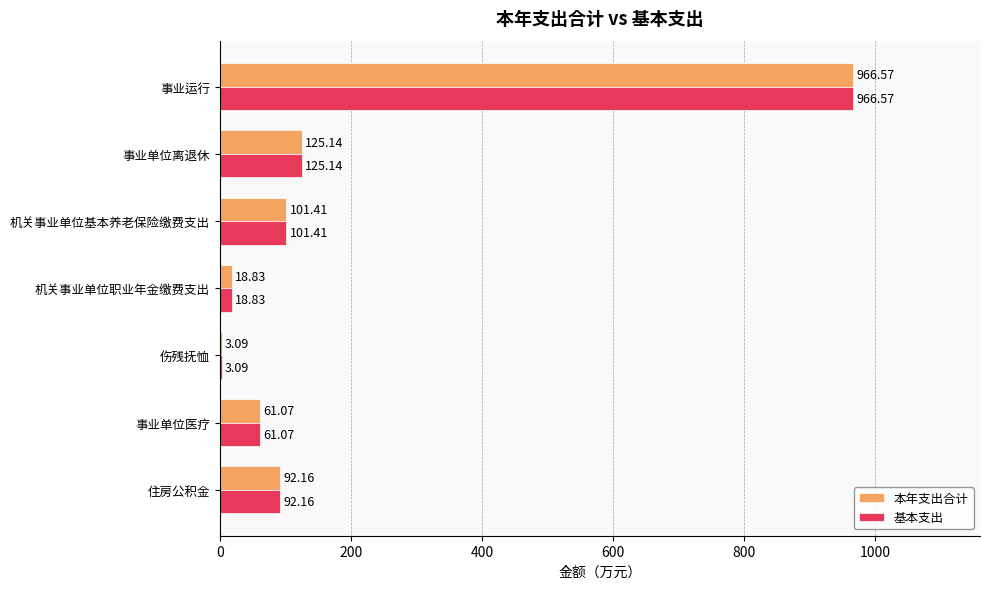

At which label is 基本支出 closest to 484?

事业单位离退休